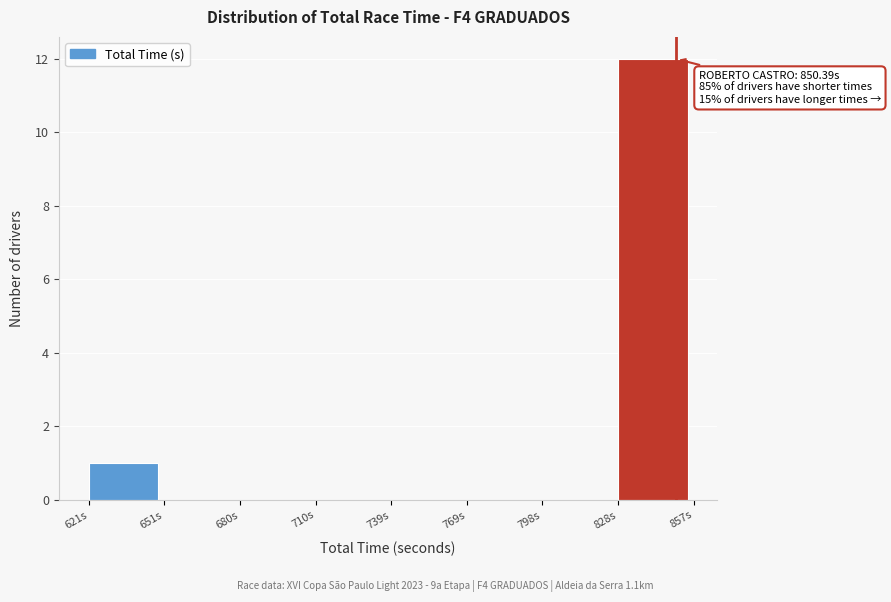

Over which range of the x-axis is the bar tallest?

830 to 855